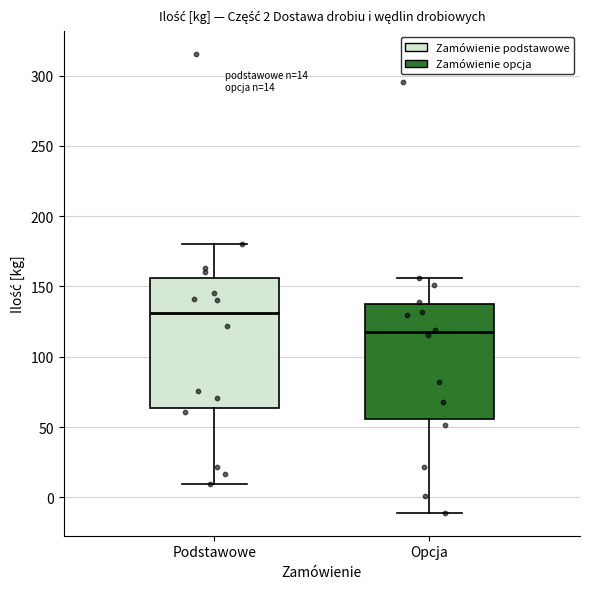

Which box has the highest median line?

Podstawowe